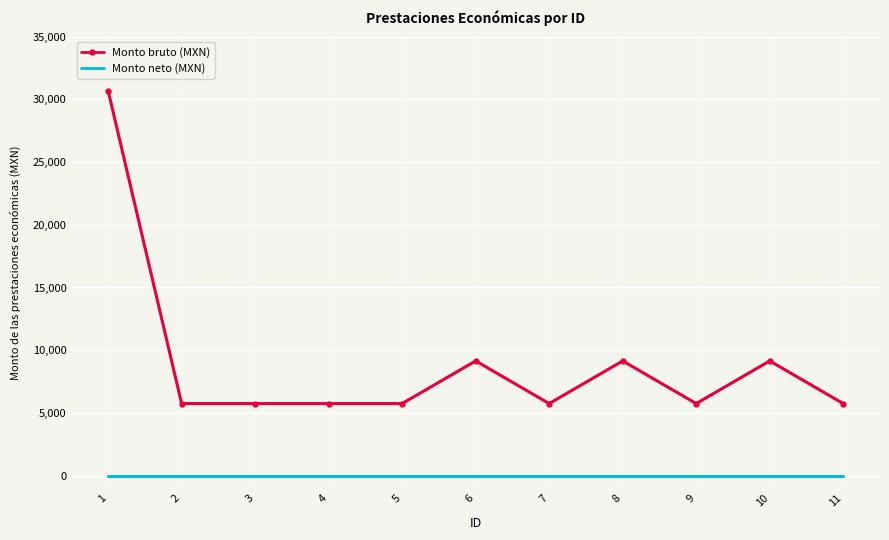

True or false: Monto bruto (MXN) and Monto neto (MXN) cross at least once.

False